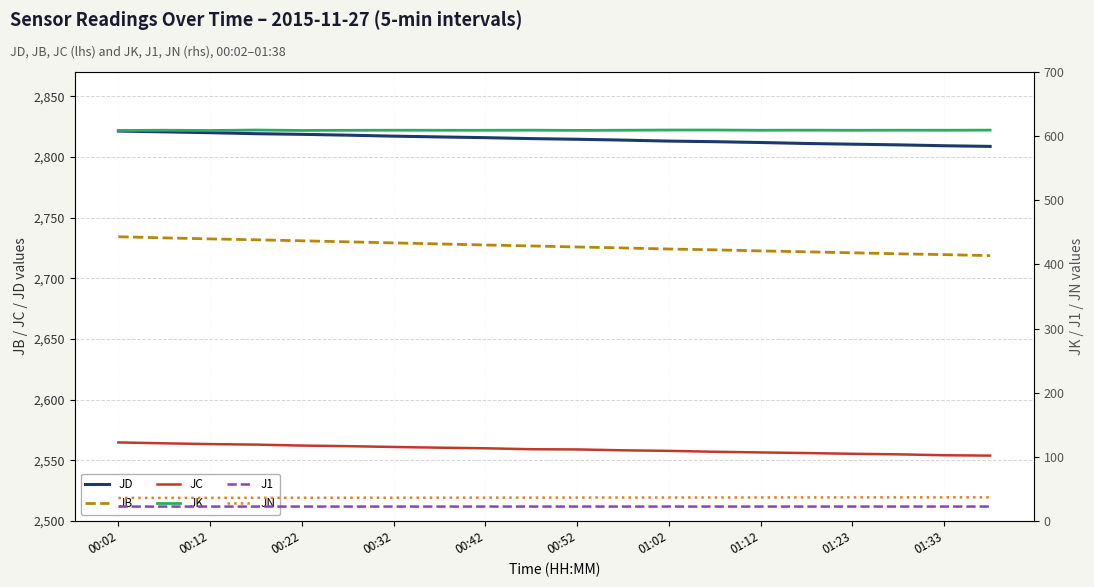

What is the approximate value of JB at 01:02?

2724.1